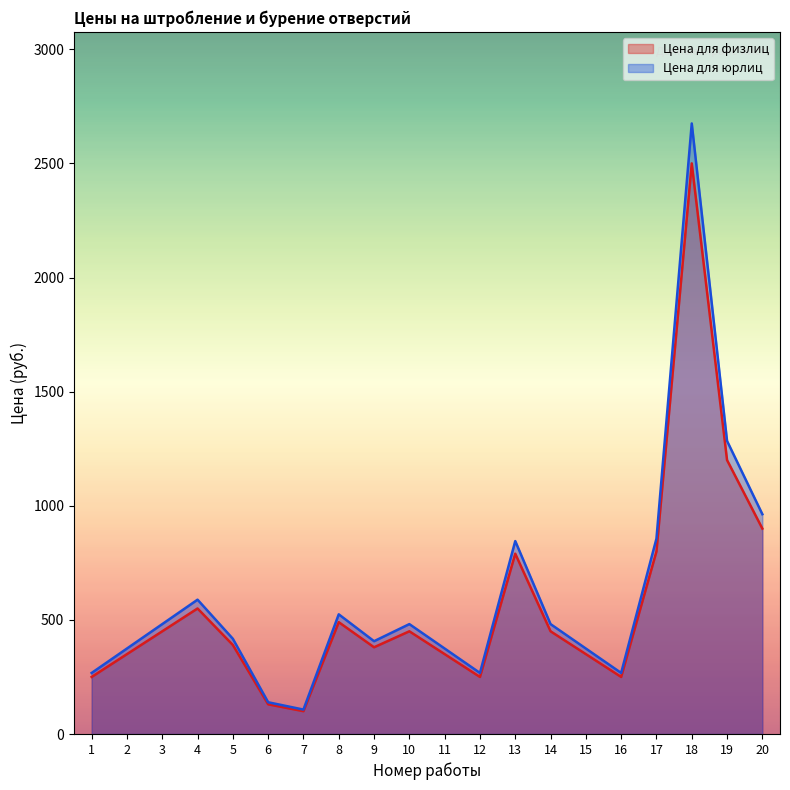

At how many categories does at least one series exceed 1914?

1